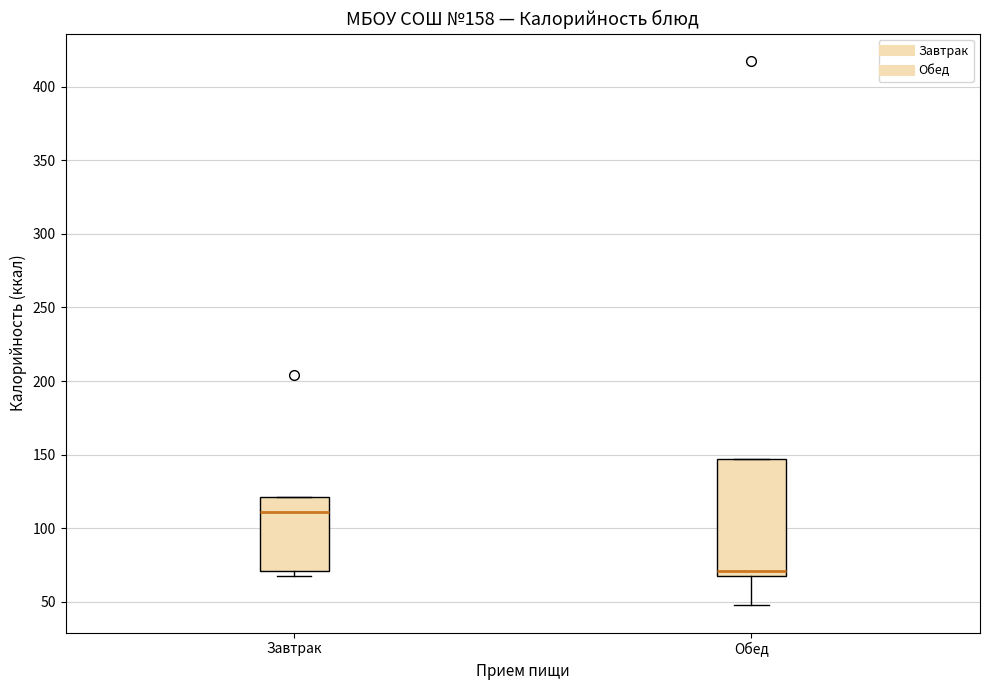

Reading left to right, read every box against the y-axis: the position of its median line, the range the box covers, and the ends of its whiskers. The values are not printed on the chart, so give them approximately, as read against the axis.

Завтрак: median 110, box 70 to 120, whiskers 65 to 120
Обед: median 70, box 65 to 145, whiskers 50 to 145